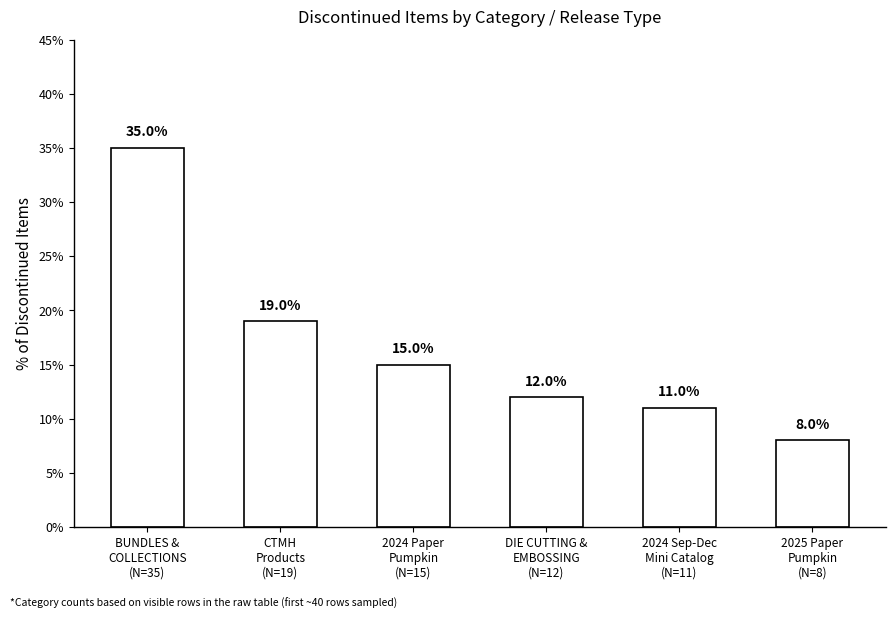

What is the label of the 5th bar from the right?

CTMH
Products
(N=19)